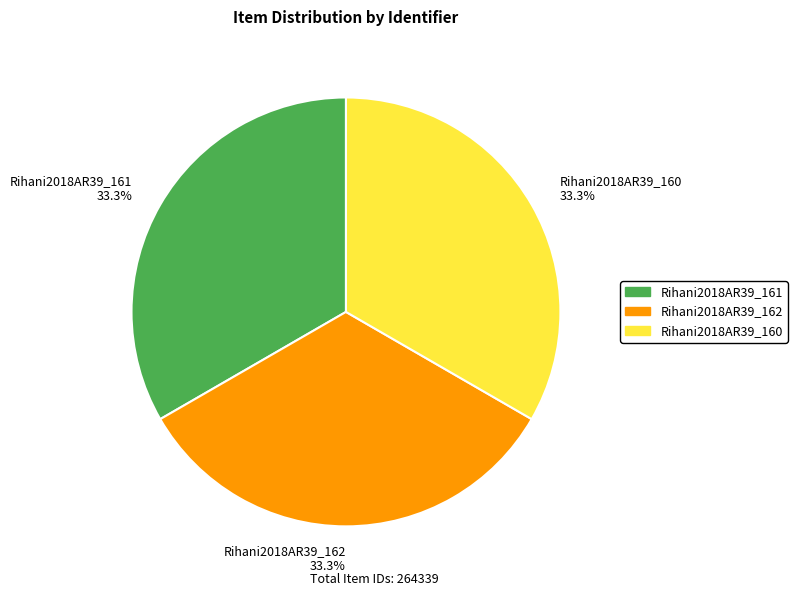

What percentage is NOT represented by Rihani2018AR39_161?

66.7%